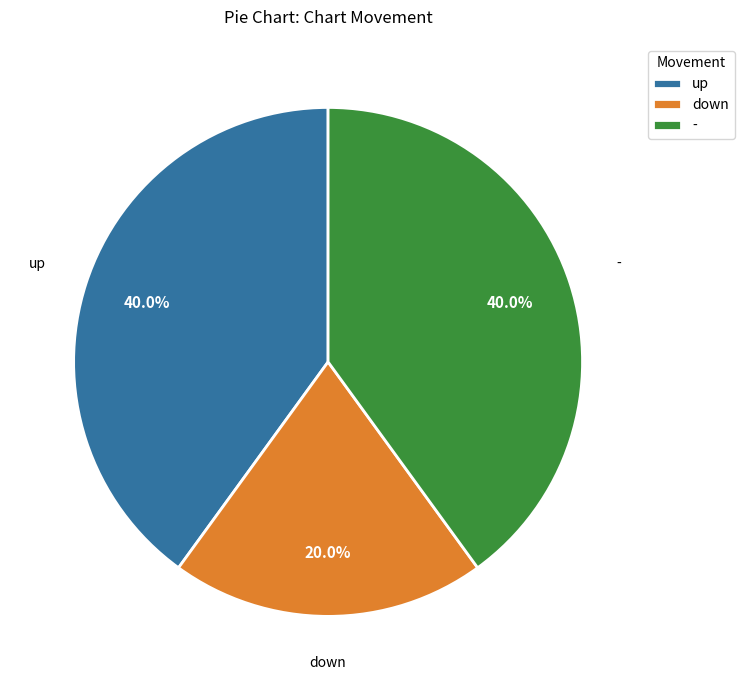

Between up and down, which is larger?

up